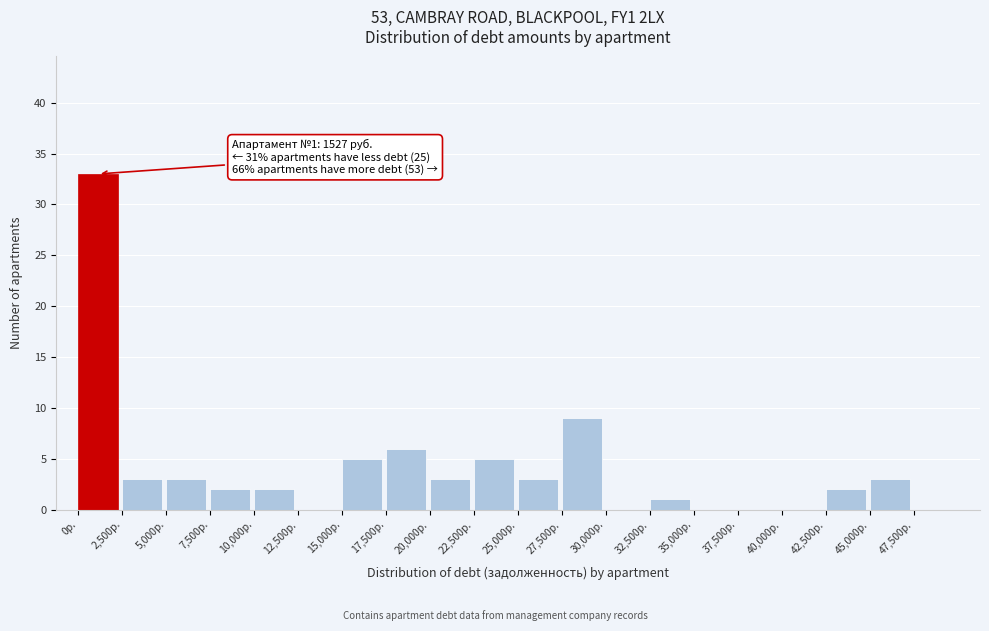

Which range on the x-axis has the tallest bar?

0 to 2500